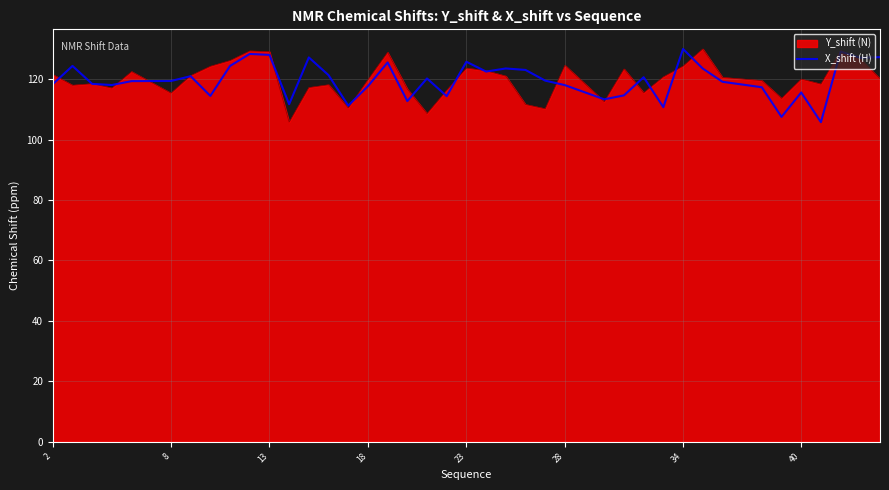

What is the greatest value displayed?

130.0